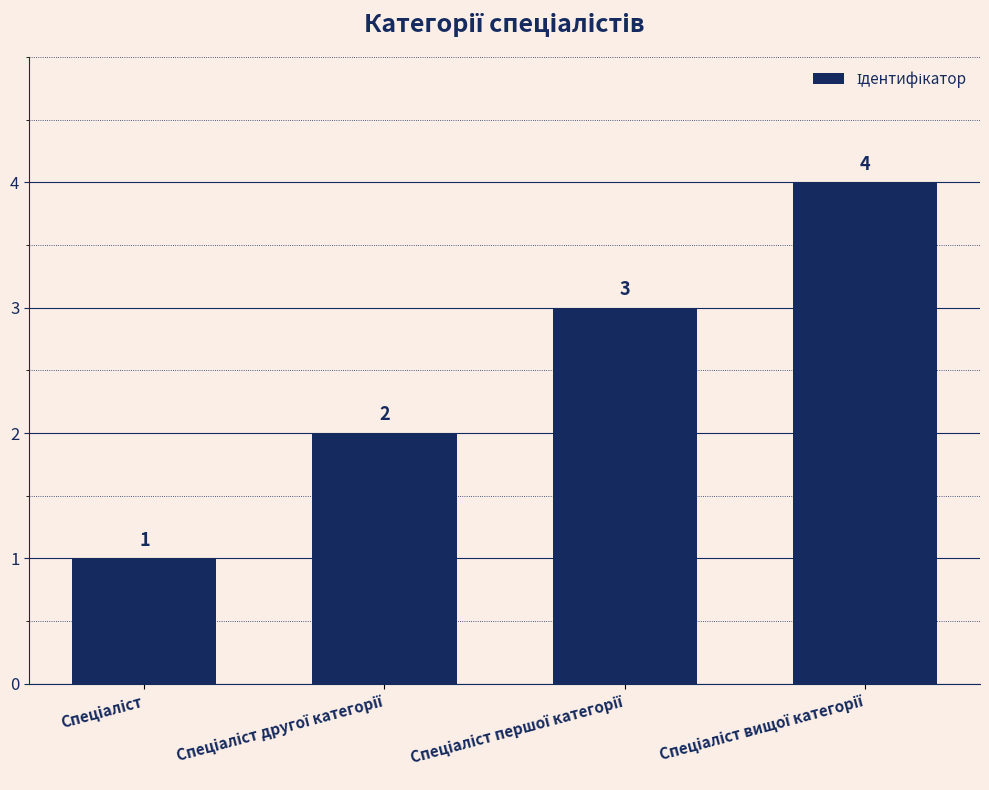

Count the values in the range 2 to 4.

3